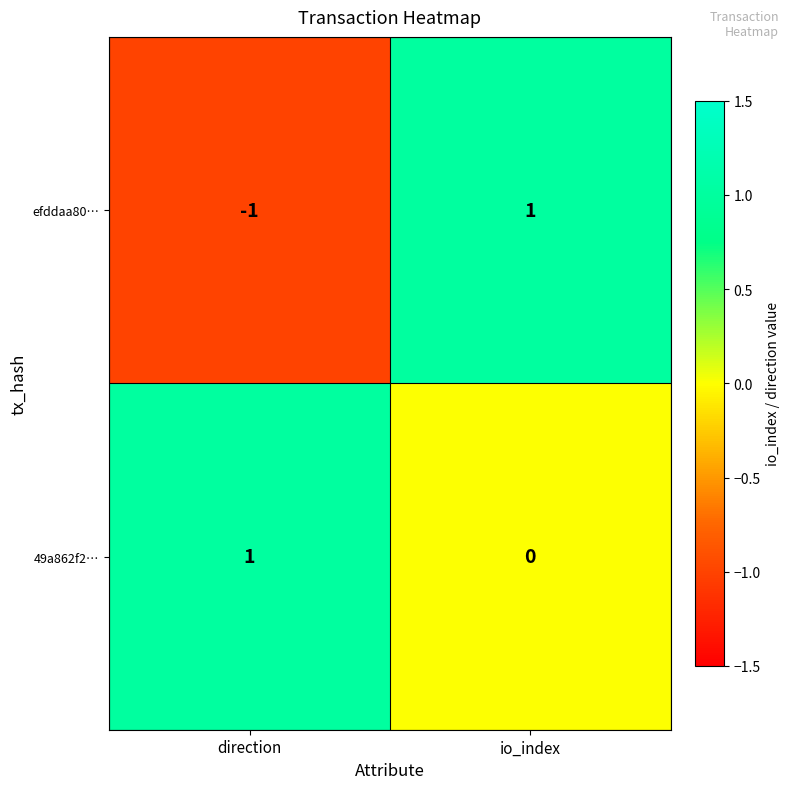

Rank the categories by 49a862f2… value from lowest to highest.

io_index, direction